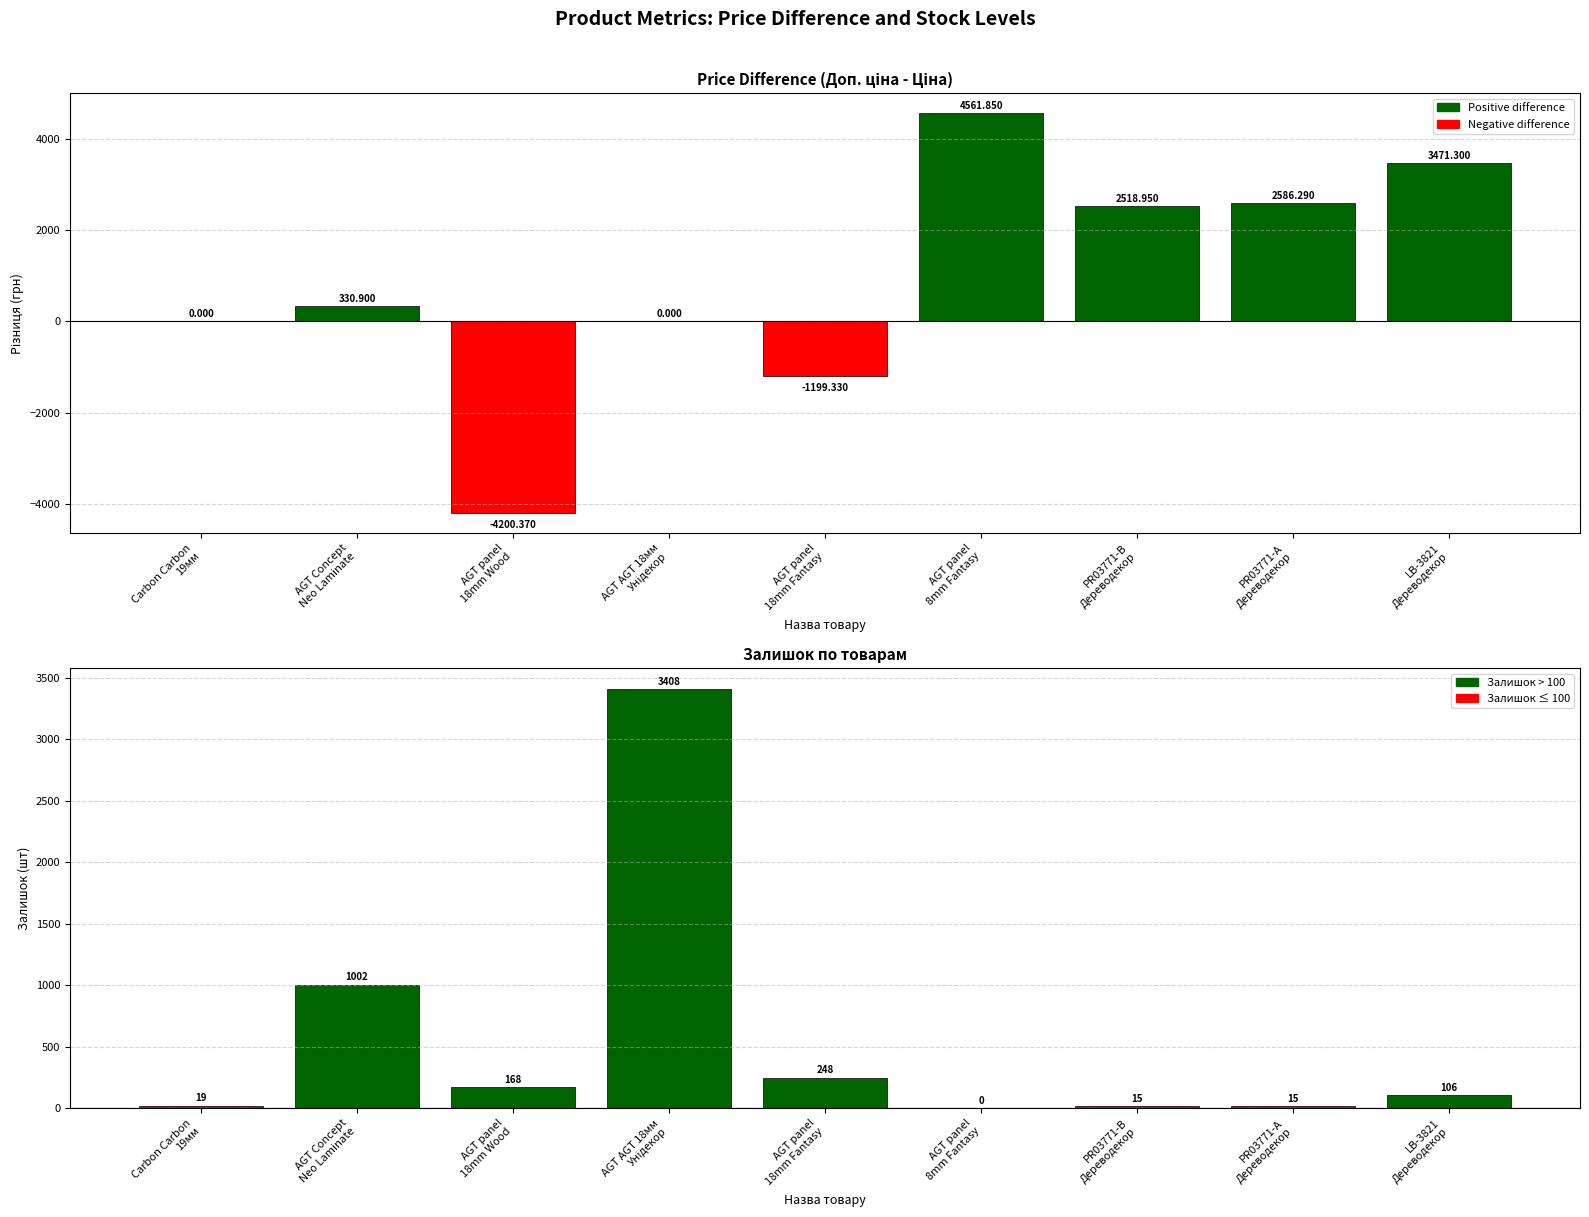

Which series has the largest range (max minus min)?

Ціна різниця